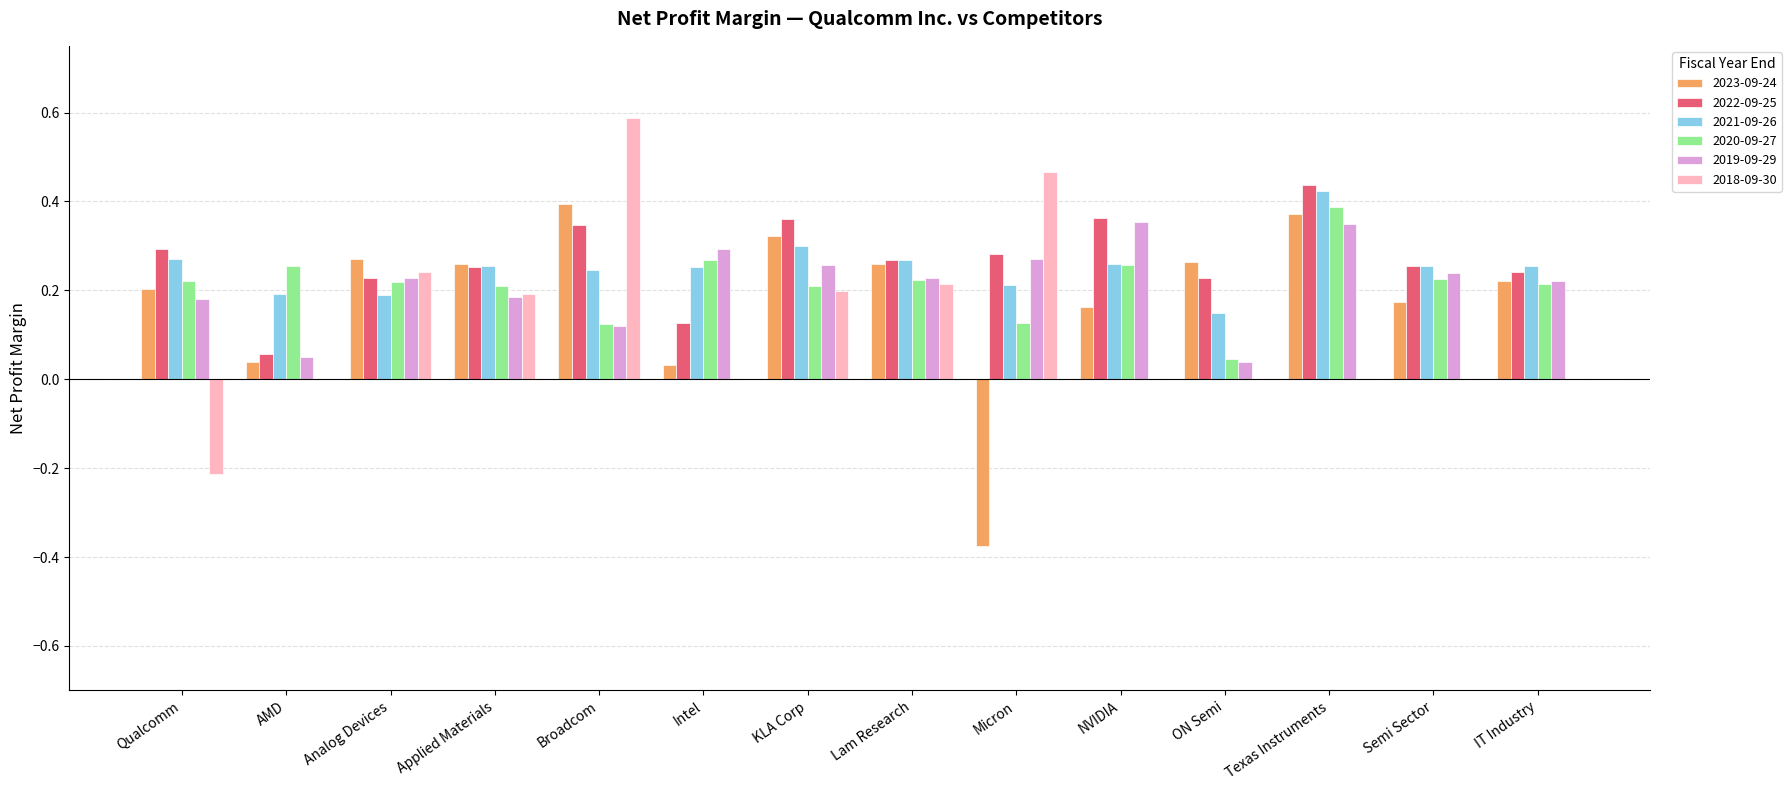

The 2021-09-26 series shows 0.0 at ON Semi. True or false?

False